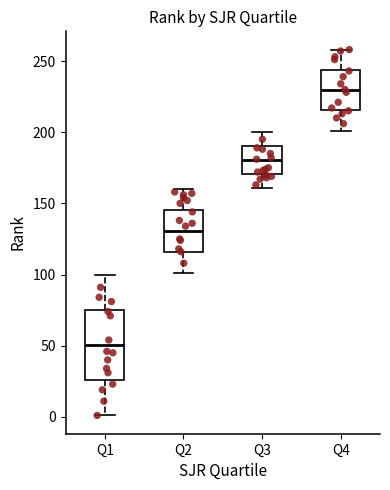

Reading left to right, read every box against the y-axis: the position of its median line, the range the box covers, and the ends of its whiskers. The values are not printed on the chart, so give them approximately, as read against the axis.

Q1: median 50, box 25 to 75, whiskers 0 to 100
Q2: median 130, box 115 to 145, whiskers 100 to 160
Q3: median 180, box 170 to 190, whiskers 160 to 200
Q4: median 230, box 215 to 245, whiskers 200 to 260